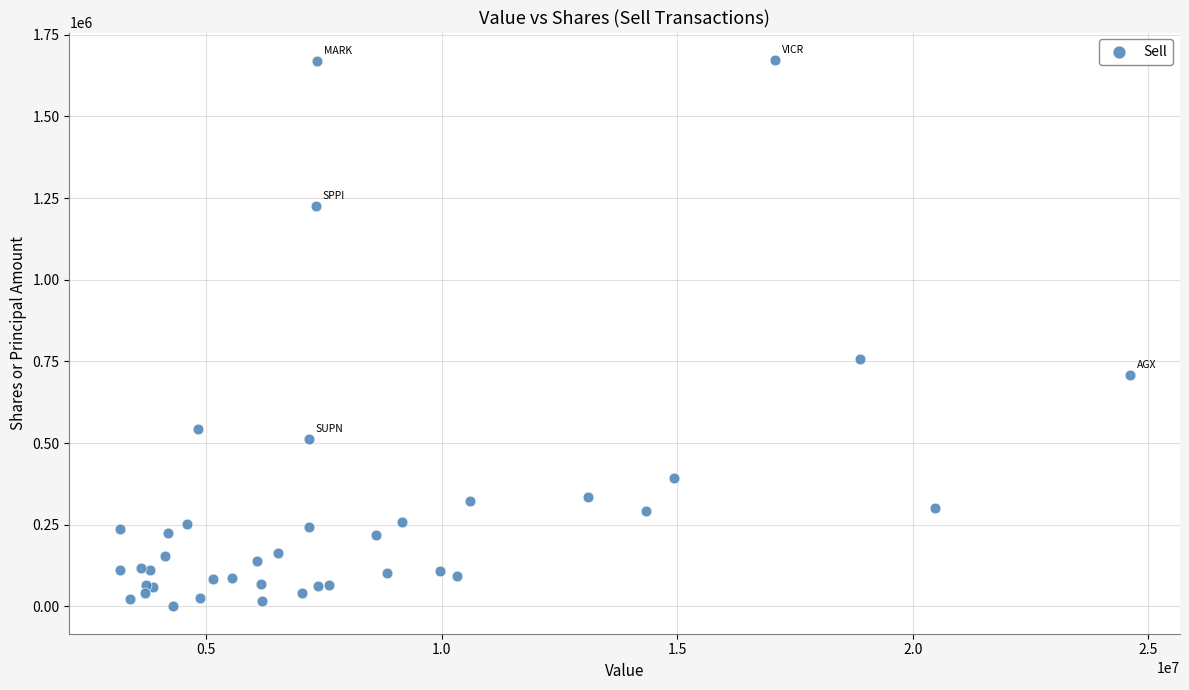

What Y value in the scatter plot is closest to 836556?

756100